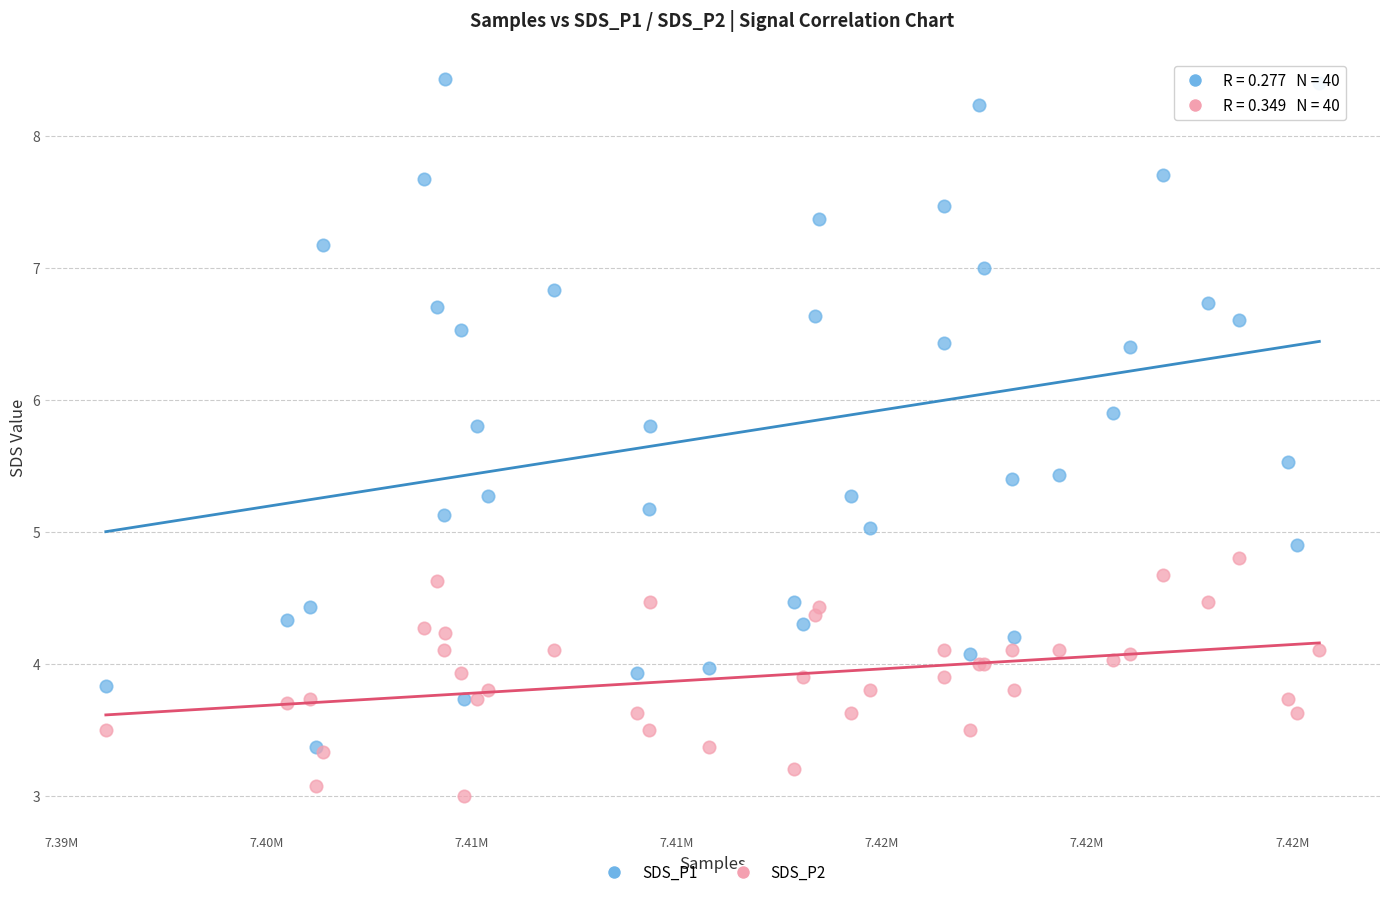

Which series has the widest spread of Y values?

SDS_P1